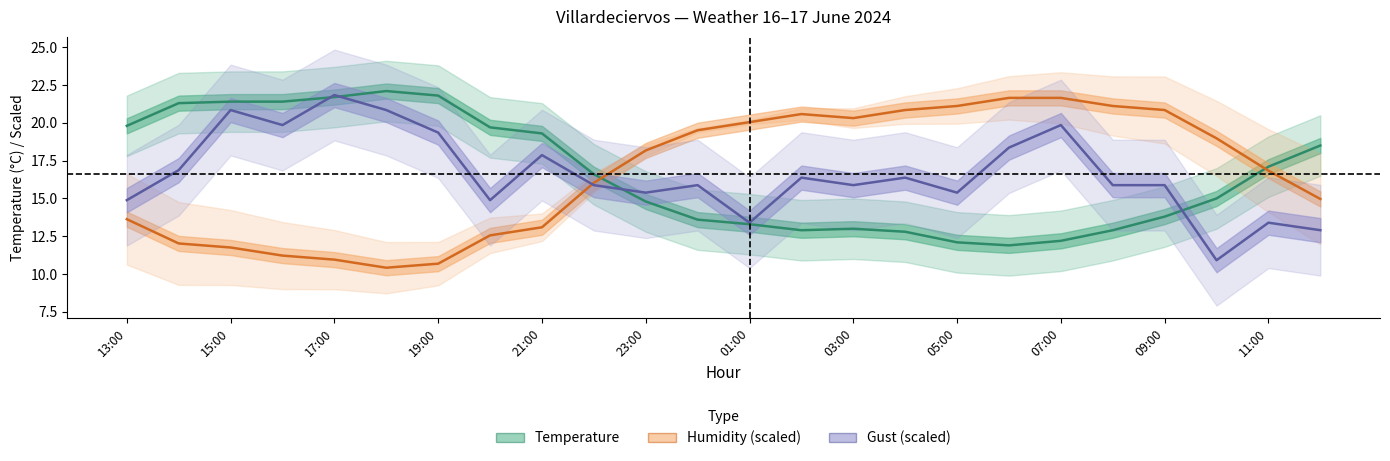

Where does the Gust series first go above 15?

14:00